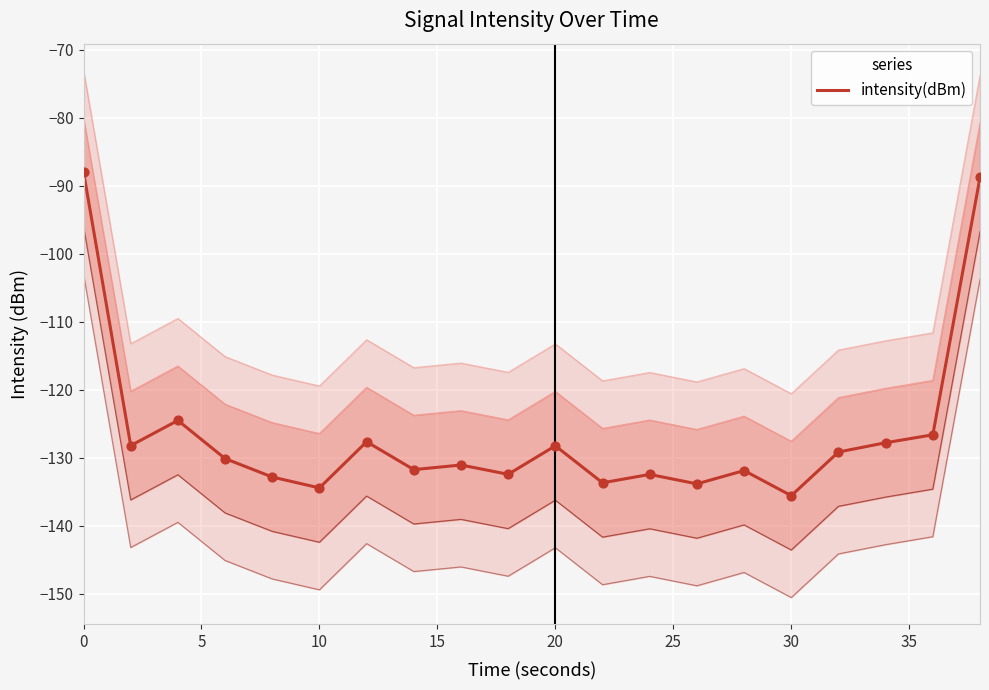

What is the minimum value for intensity(dBm)?

-135.6